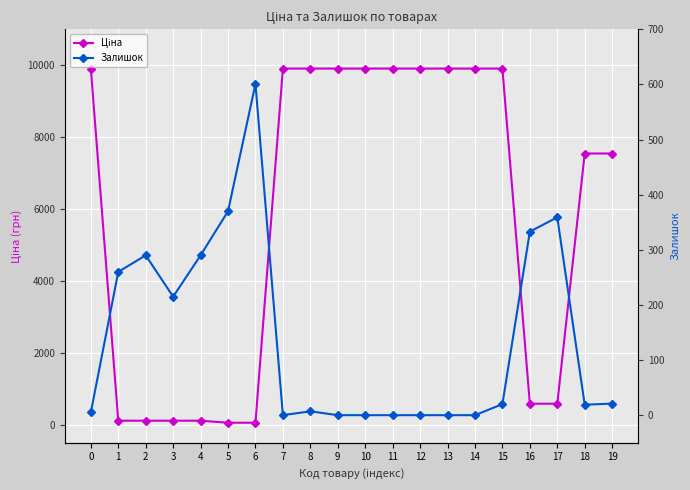

The Ціна series shows 3342.2 at 11. True or false?

False